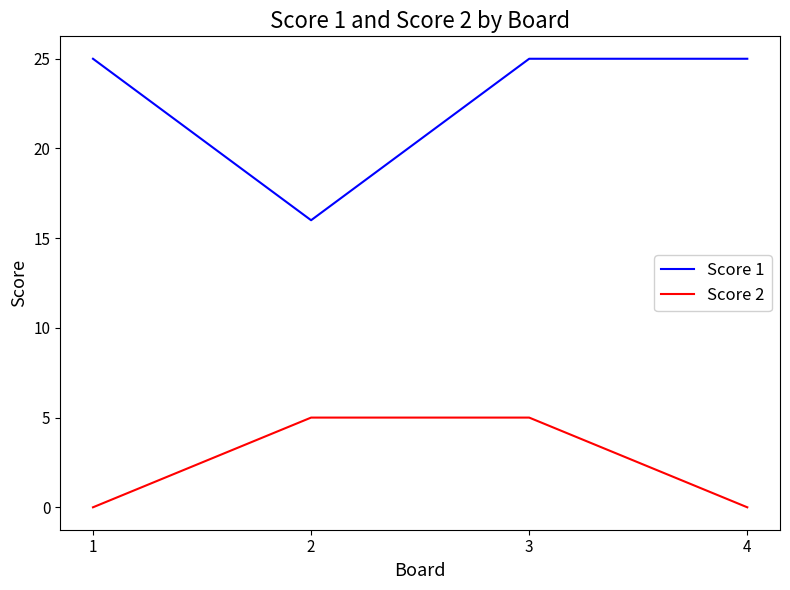

At which category does Score 1 reach its first local valley?

2